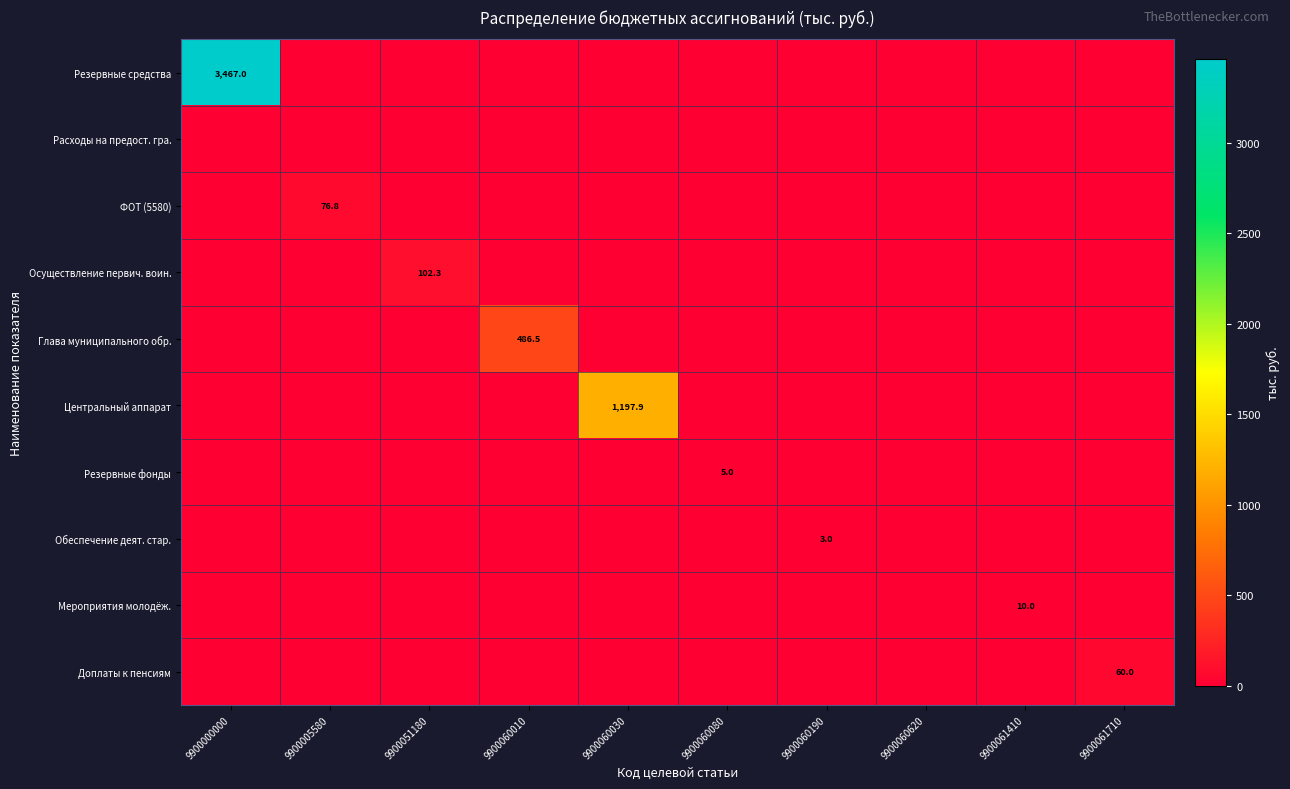

List the series in order of their peak value, highest first.

Резервные средства, Центральный аппарат, Глава муниципального обр., Осуществление первич. воин., ФОТ (5580), Доплаты к пенсиям, Мероприятия молодёж., Резервные фонды, Обеспечение деят. стар., Расходы на предост. гра.